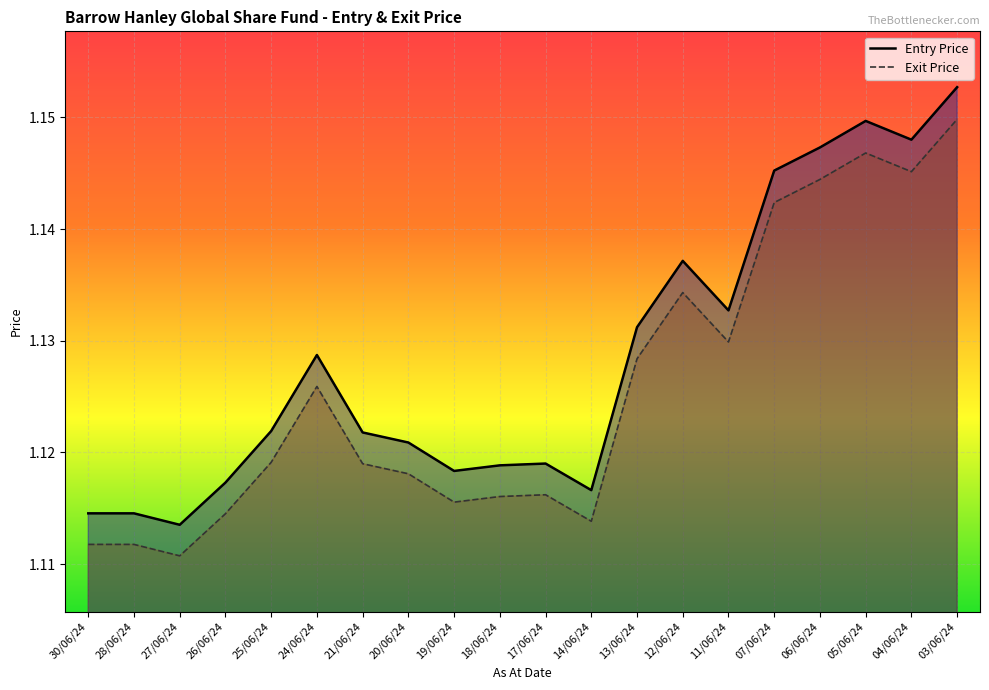

Where is the first local minimum for Entry Price?

27/06/24